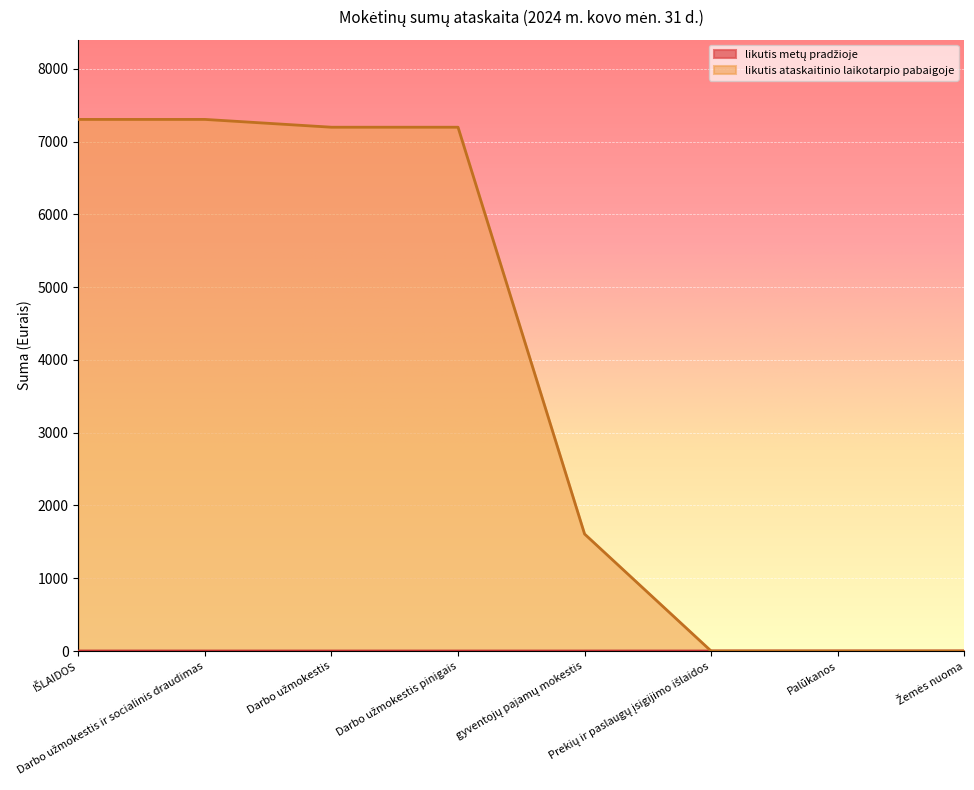

The value of likutis ataskaitinio laikotarpio pabaigoje at Prekių ir paslaugų įsigijimo išlaidos is -3963.2. True or false?

False